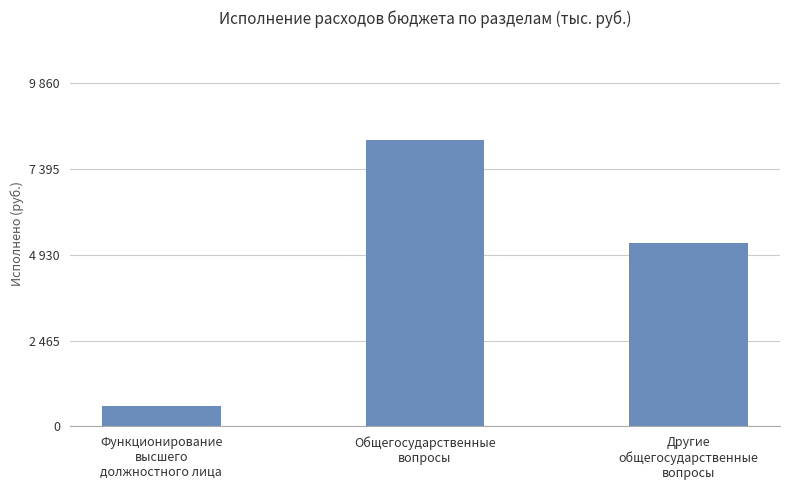

Does the chart contain any negative values?

No